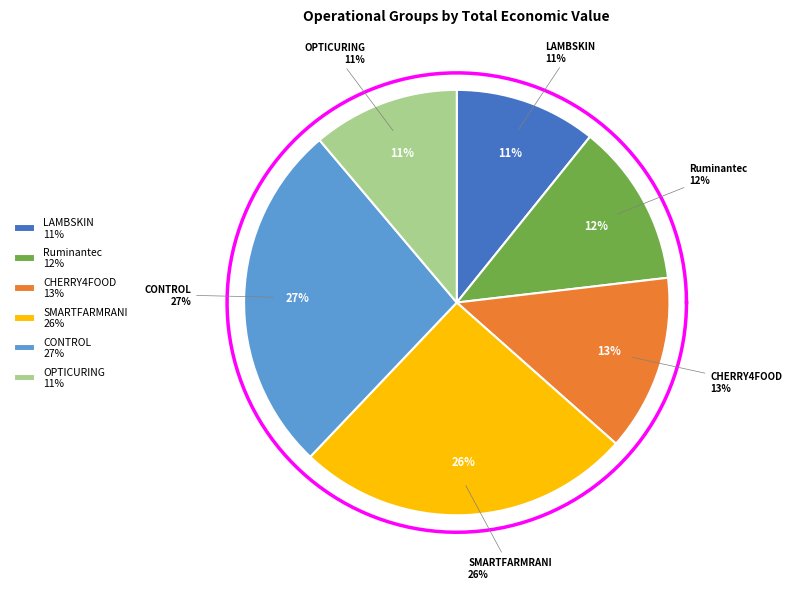

True or false: CHERRY4FOOD accounts for 6% of the total.

False